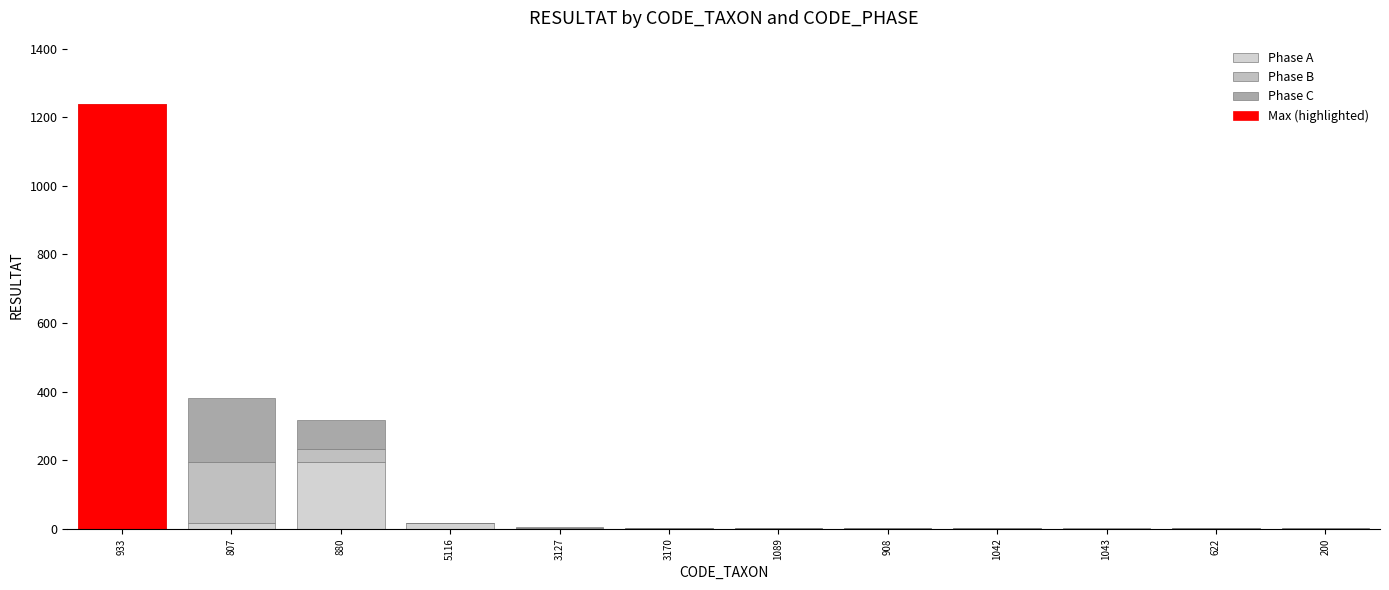

How many data points does each series have?

12